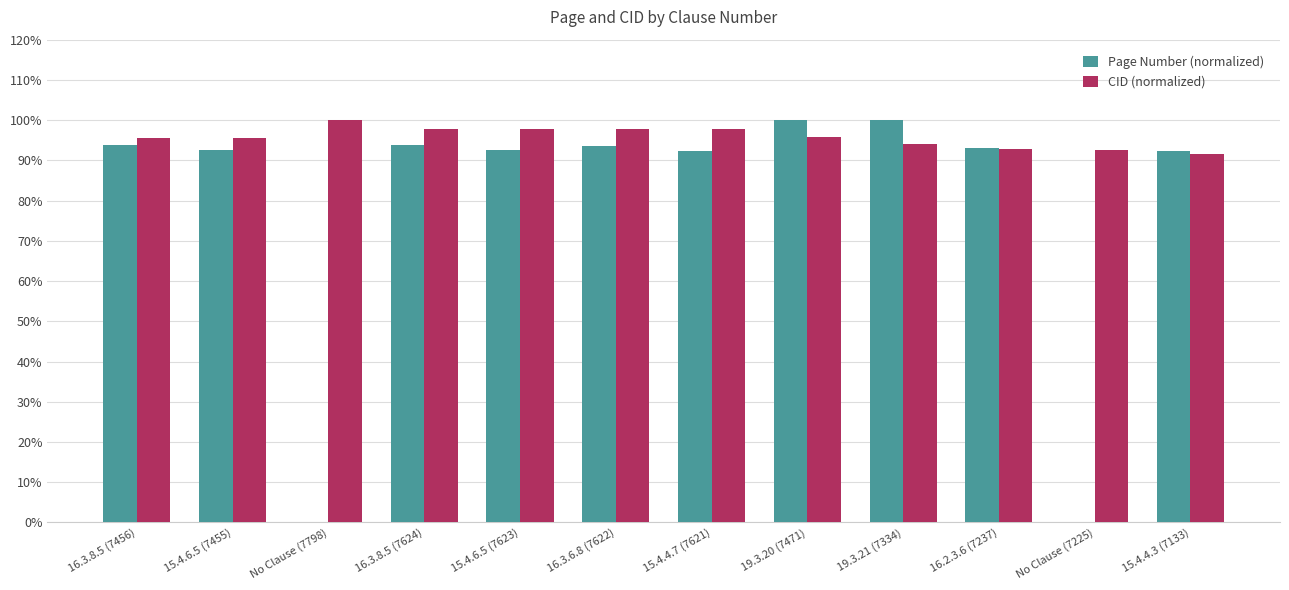

Are the bars horizontal?

No